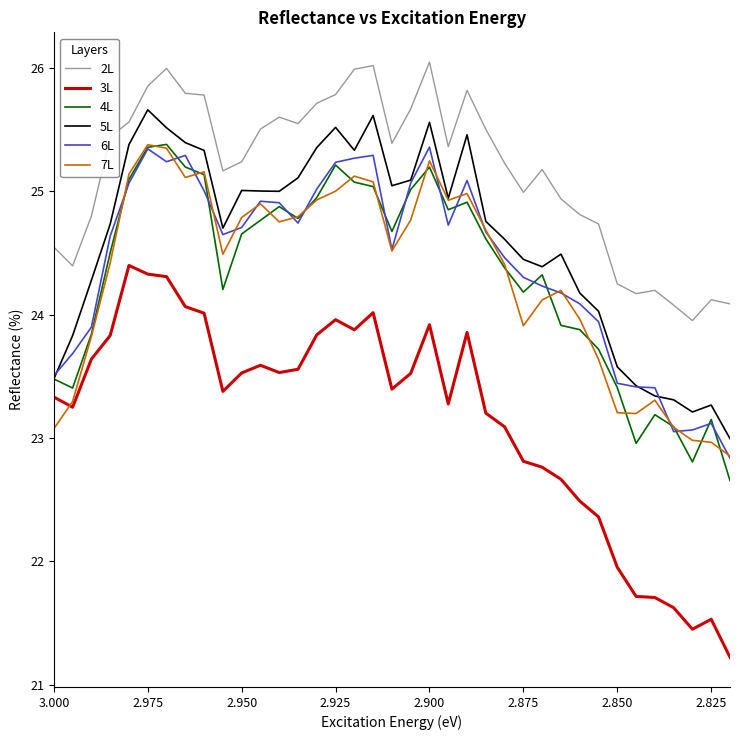

What is the smallest value displayed?

21.2